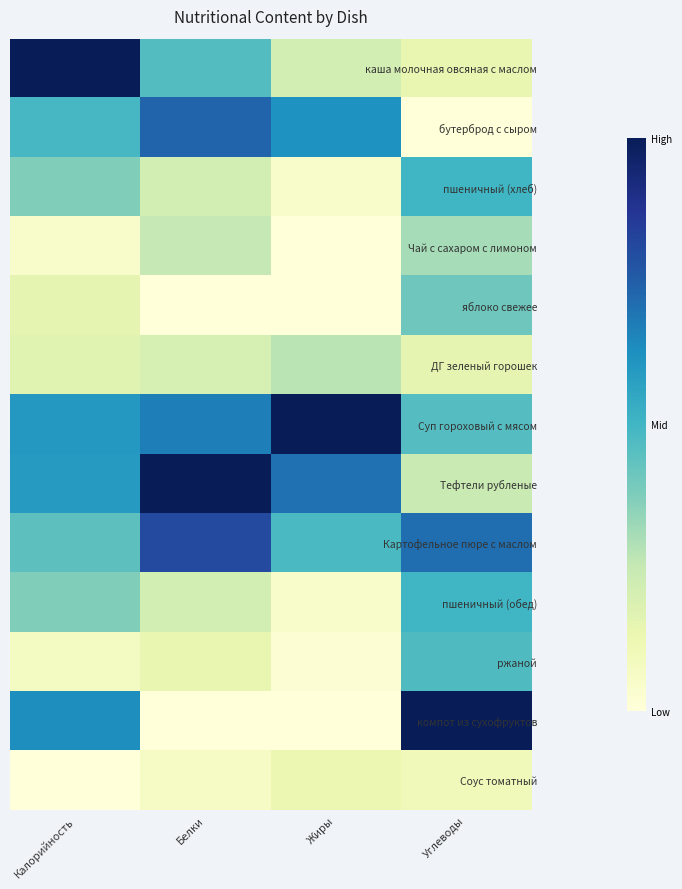

Reading left to right, list all the values displayed in this chart.

каша молочная овсяная с маслом: Калорийность=1.0	Белки=0.5	Жиры=0.2	Углеводы=0.1
бутерброд с сыром: Калорийность=0.5	Белки=0.7	Жиры=0.6	Углеводы=0.0
пшеничный (хлеб): Калорийность=0.4	Белки=0.2	Жиры=0.0	Углеводы=0.5
Чай с сахаром с лимоном: Калорийность=0.0	Белки=0.3	Жиры=0.0	Углеводы=0.3
яблоко свежее: Калорийность=0.1	Белки=0.0	Жиры=0.0	Углеводы=0.4
ДГ зеленый горошек: Калорийность=0.2	Белки=0.2	Жиры=0.3	Углеводы=0.1
Суп гороховый с мясом: Калорийность=0.6	Белки=0.7	Жиры=1.0	Углеводы=0.5
Тефтели рубленые: Калорийность=0.6	Белки=1.0	Жиры=0.7	Углеводы=0.2
Картофельное пюре с маслом: Калорийность=0.4	Белки=0.8	Жиры=0.5	Углеводы=0.7
пшеничный (обед): Калорийность=0.4	Белки=0.2	Жиры=0.0	Углеводы=0.5
ржаной: Калорийность=0.1	Белки=0.1	Жиры=0.0	Углеводы=0.5
компот из сухофруктов: Калорийность=0.6	Белки=0.0	Жиры=0.0	Углеводы=1.0
Соус томатный: Калорийность=0.0	Белки=0.1	Жиры=0.1	Углеводы=0.1